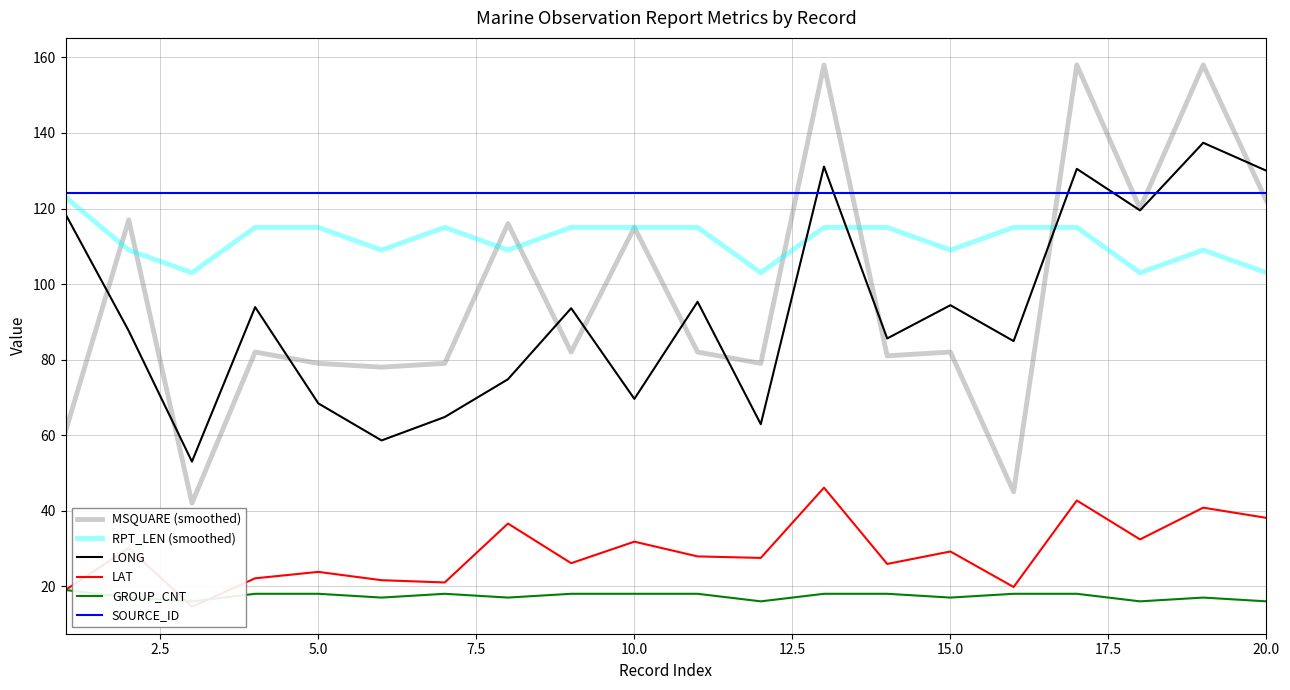

Rank the series by their maximum value, from lowest to highest.

GROUP_CNT, LAT, RPT_LEN (smoothed), SOURCE_ID, LONG, MSQUARE (smoothed)